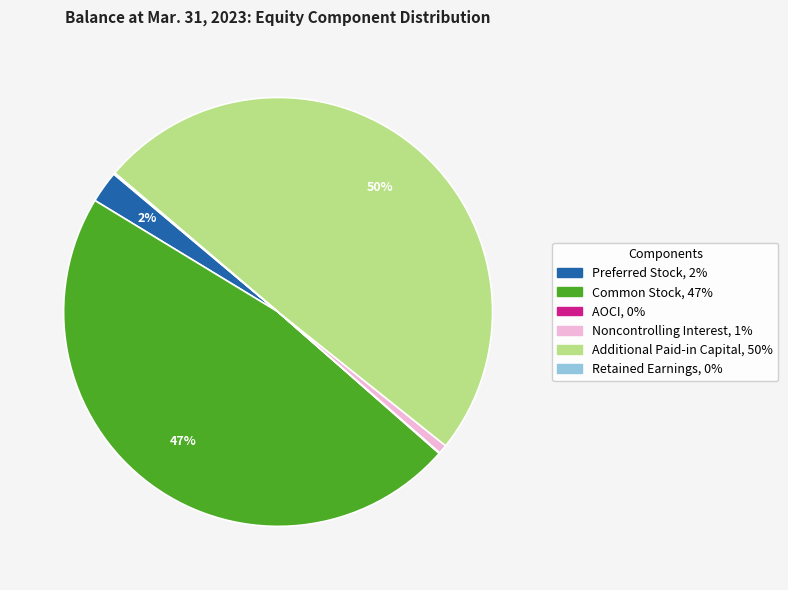

To the nearest percent, what is the average slice percentage?

17%